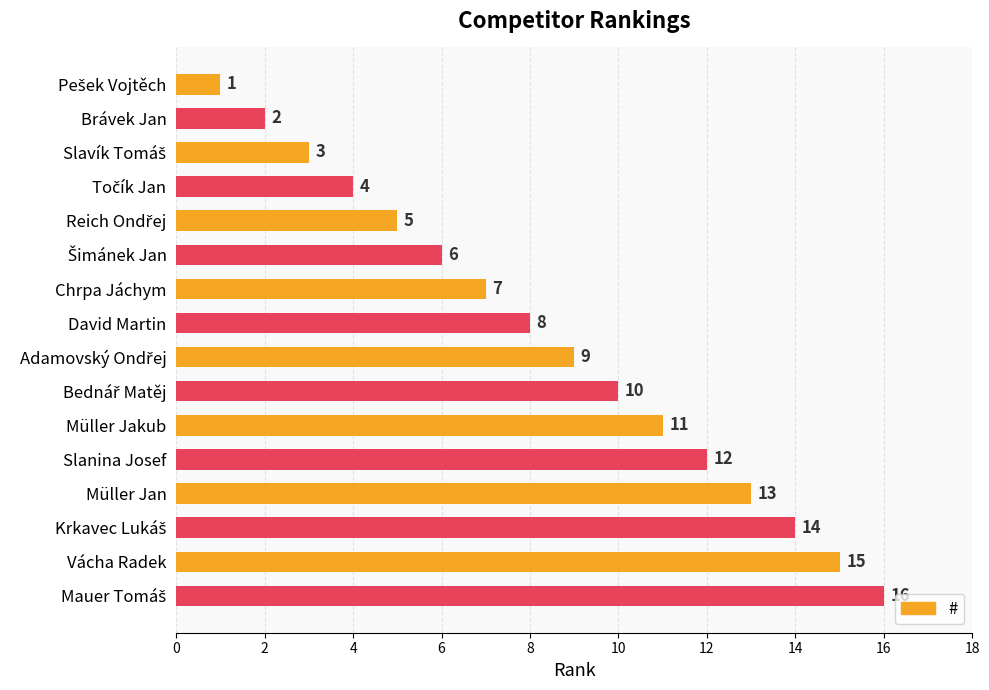

Does the chart contain any negative values?

No